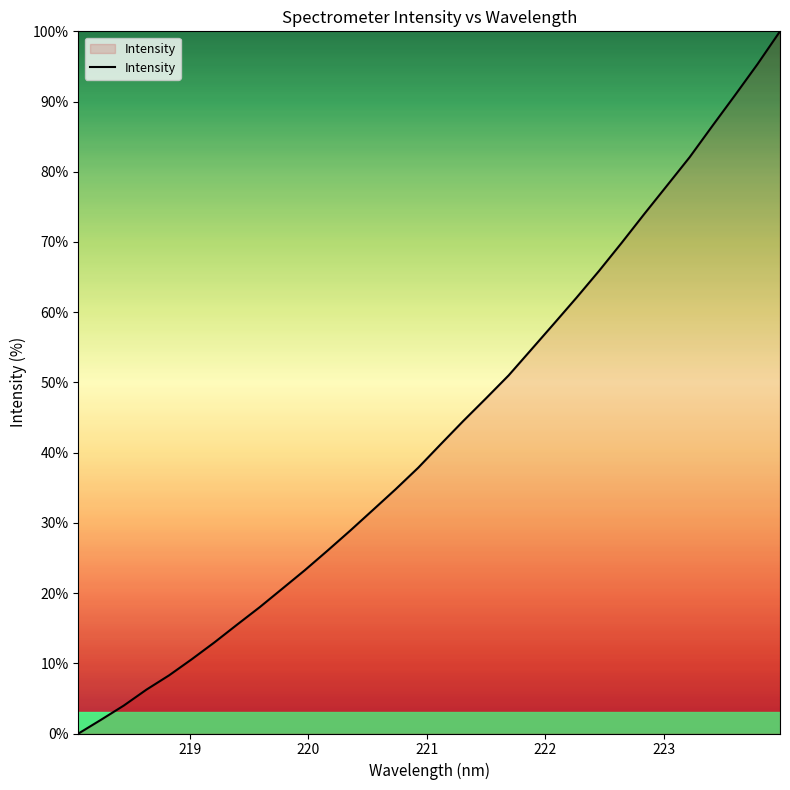

What is the difference between the maximum and minimum values?

100.0